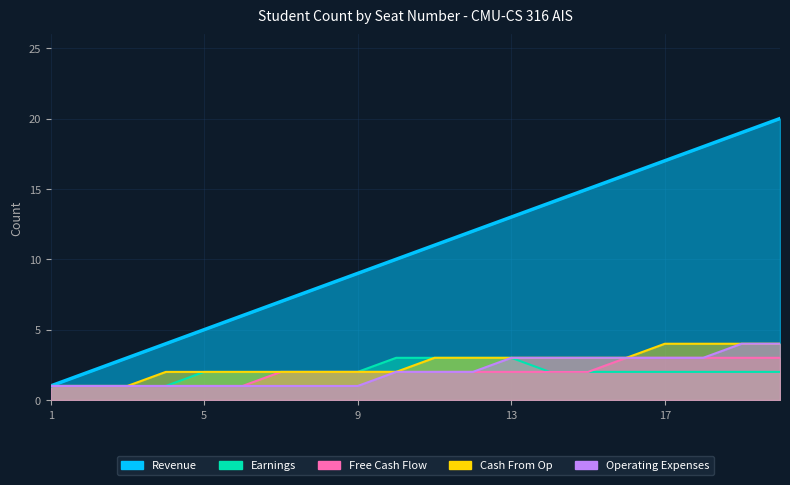

Where does the Operating Expenses series first go above 2?

13